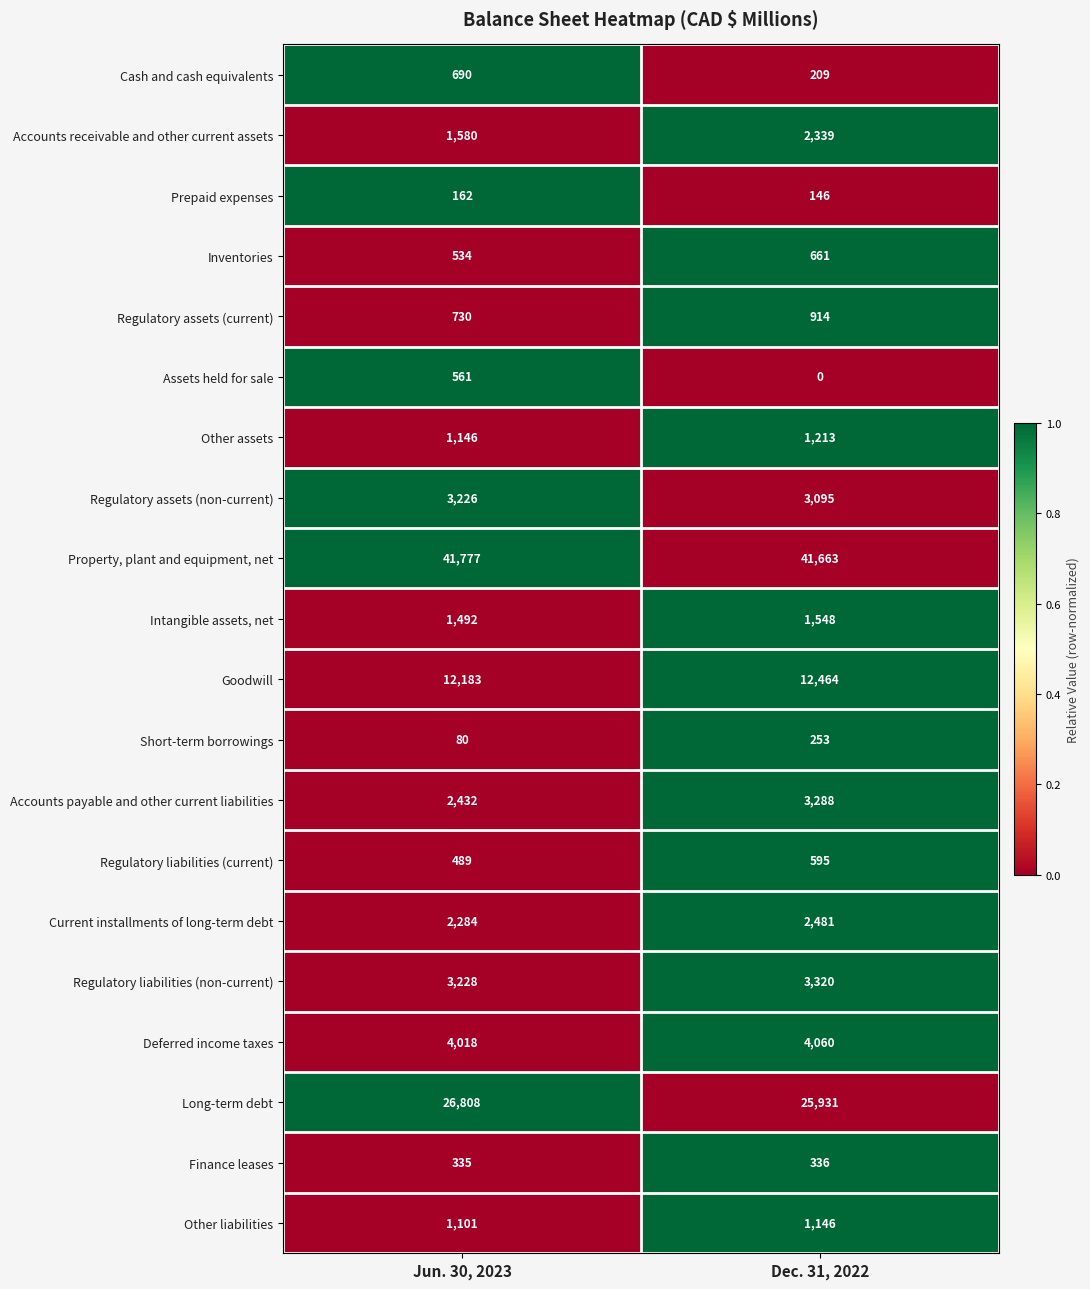

What is the average value of the Long-term debt series?

26370